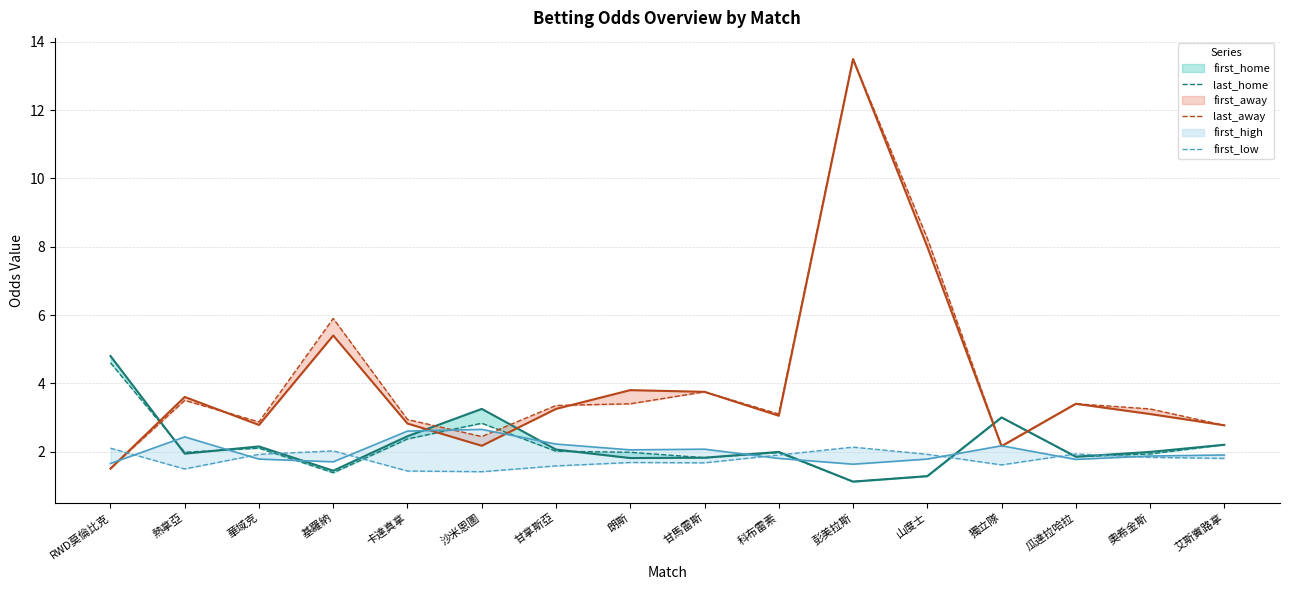

What is the smallest value displayed?

1.1